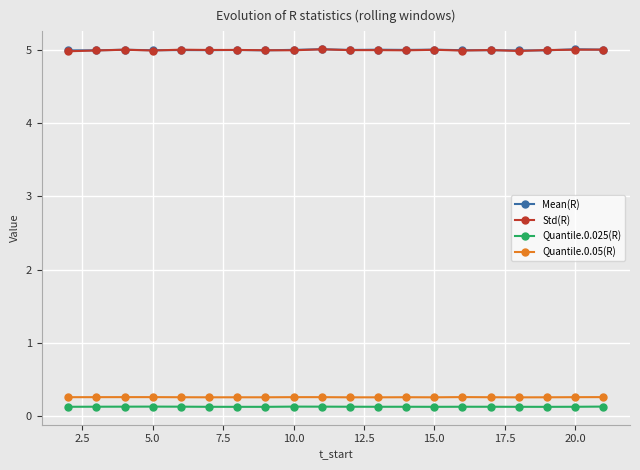

How many distinct data groups are displayed?

4